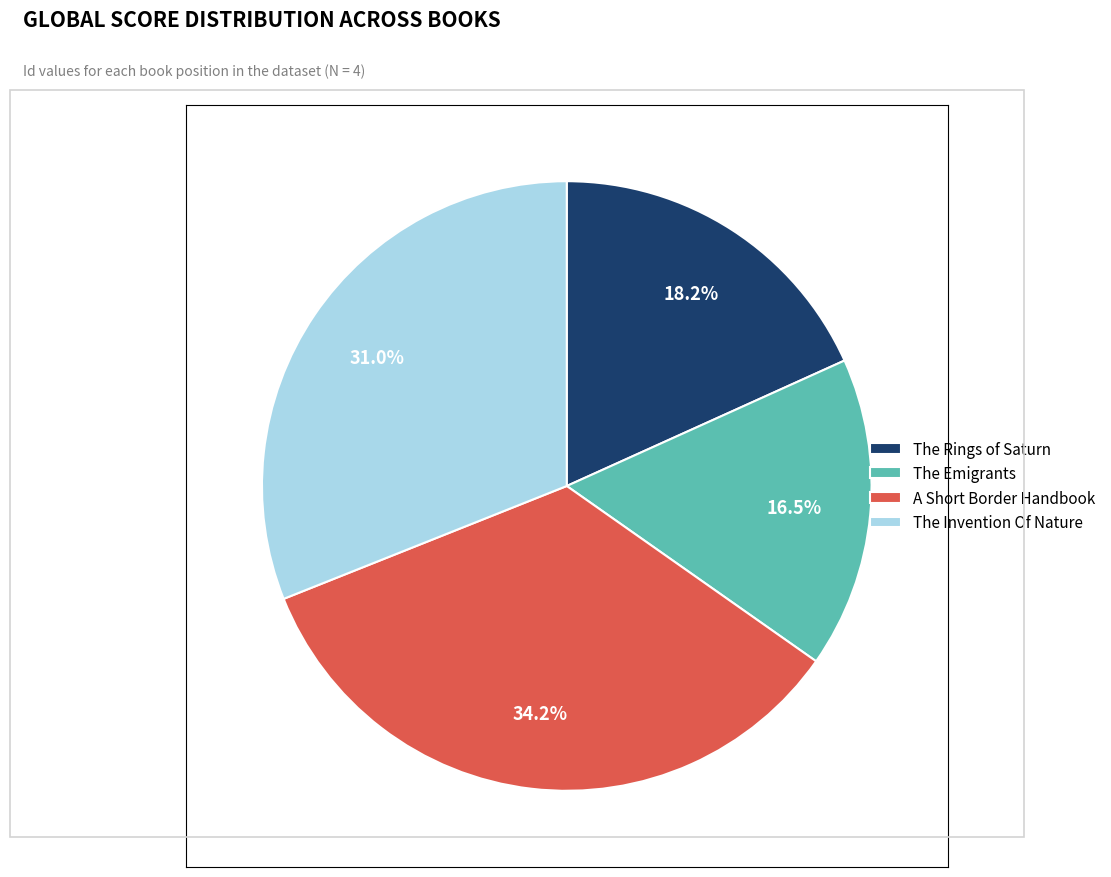

Is there any slice that represents more than half of the pie?

No